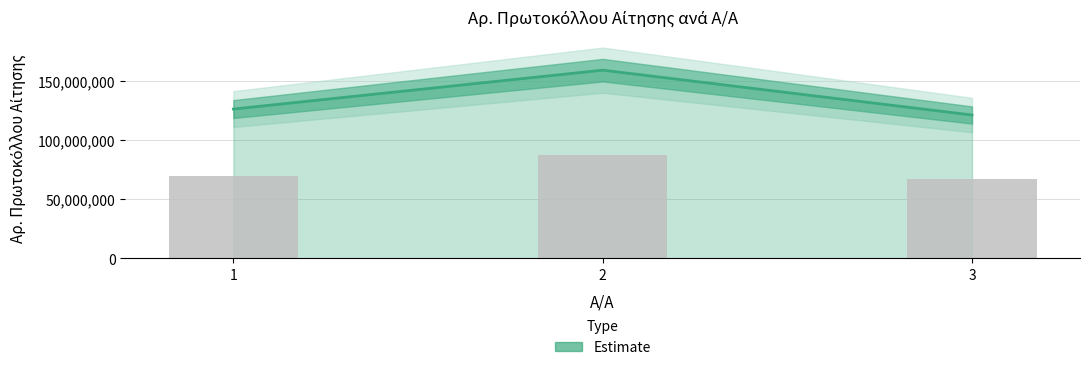

Is it true that the value at 1 is 124819108.1?

False